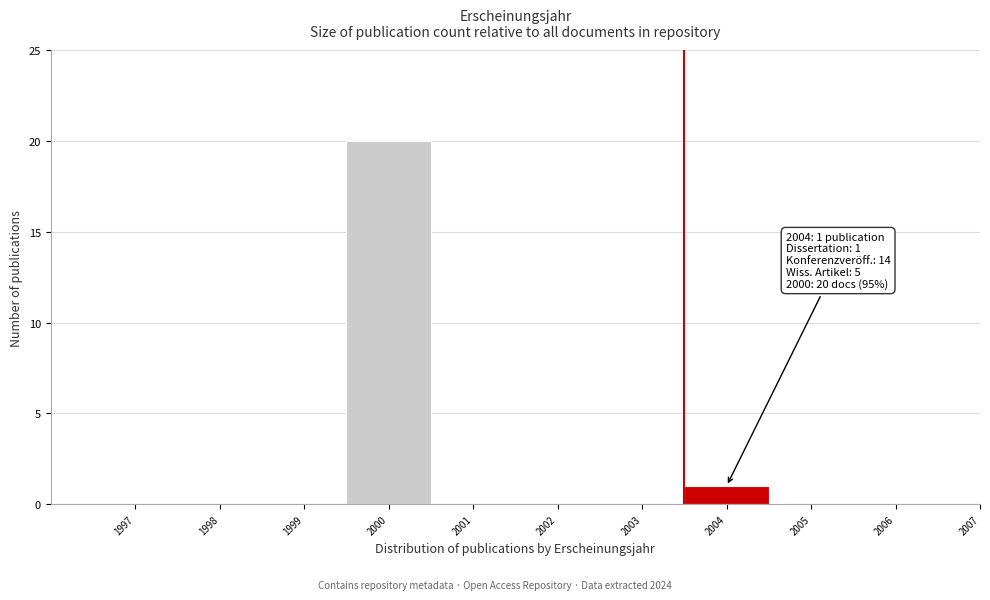

Reading right to left, transcribe all the data shown in this chart.

2006=0	2005=0	2004=1	2003=0	2002=0	2001=0	2000=20	1999=0	1998=0	1997=0